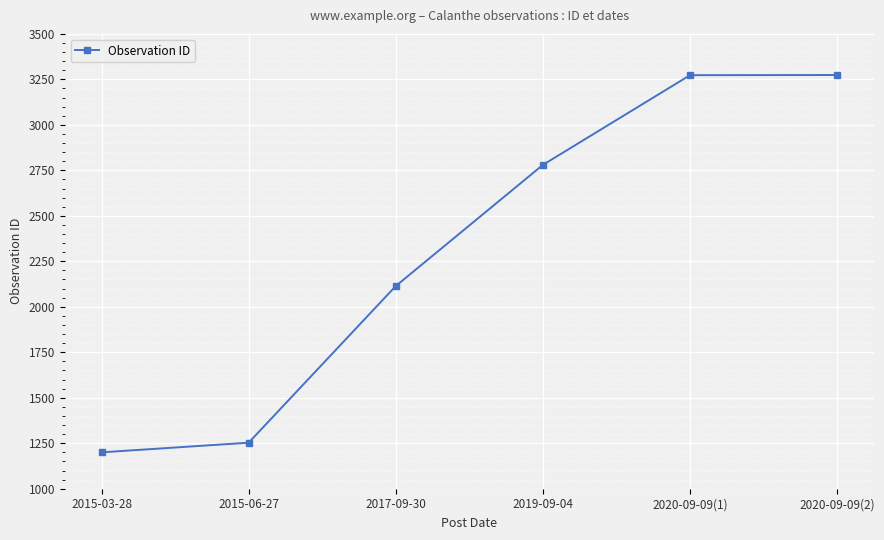

Which label corresponds to the smallest value in the chart?

2015-03-28